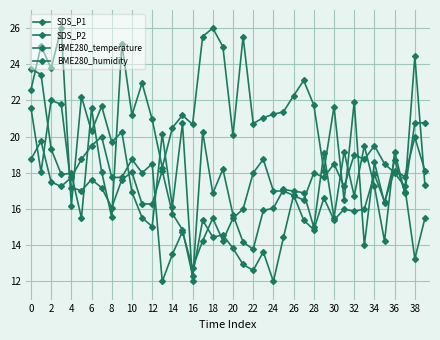

How many categories are shown in the chart?

40